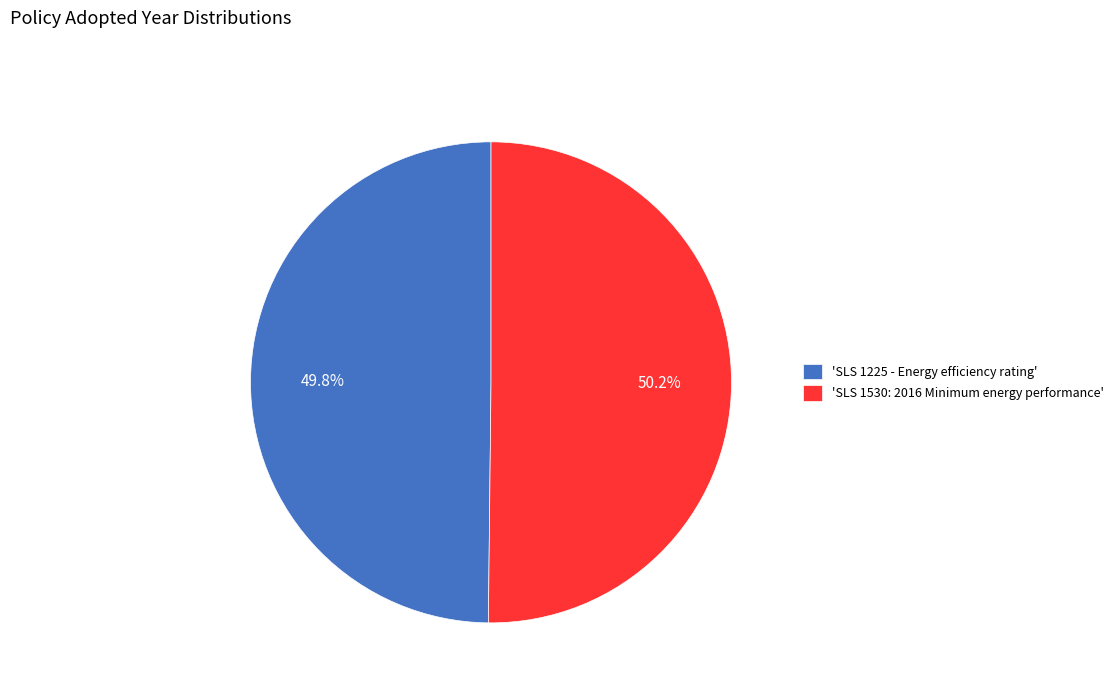

Is the sum of 'SLS 1225 - Energy efficiency rating' and 'SLS 1530: 2016 Minimum energy performance' greater than half?

Yes